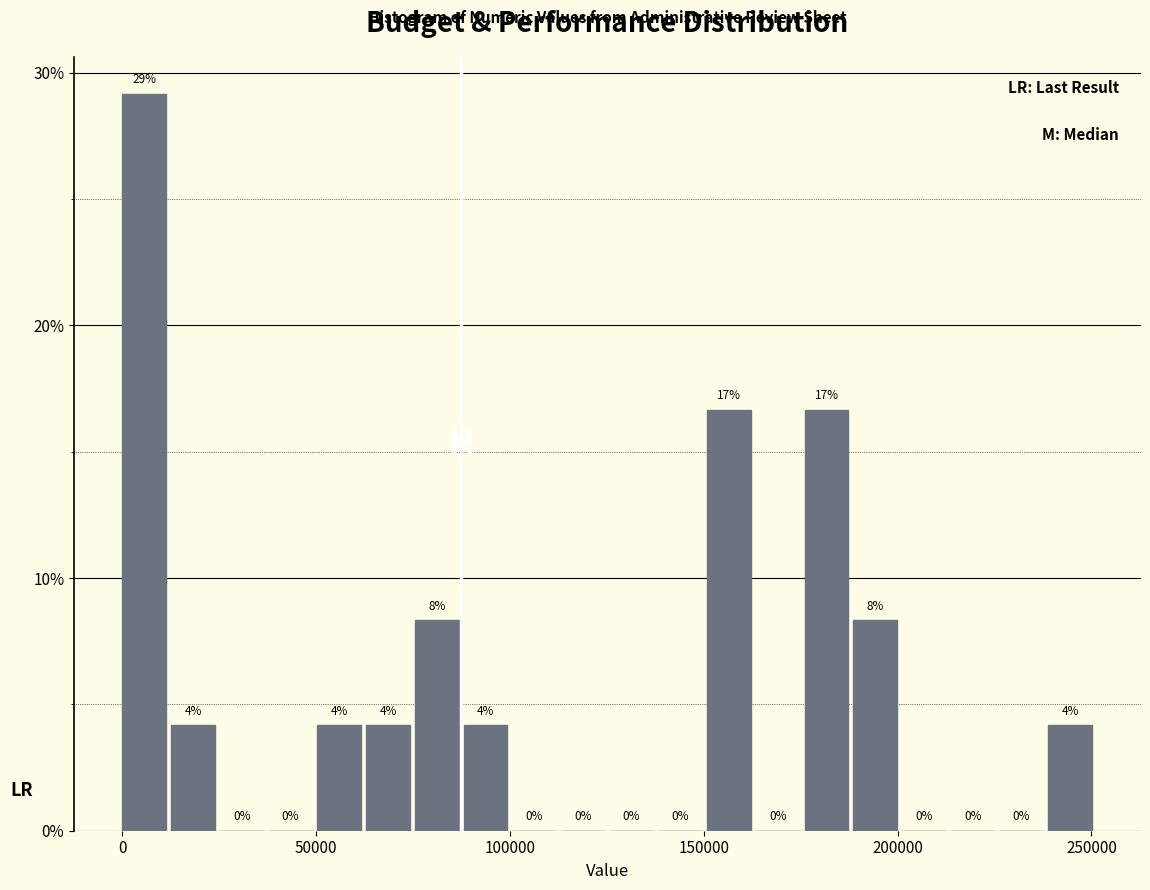

Around what value on the x-axis is the tallest bar? Give the approximate position of its centre, as read against the axis.

5000